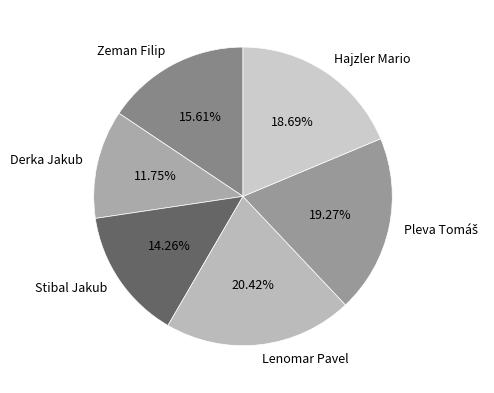

Does Zeman Filip represent more than half of the total?

No